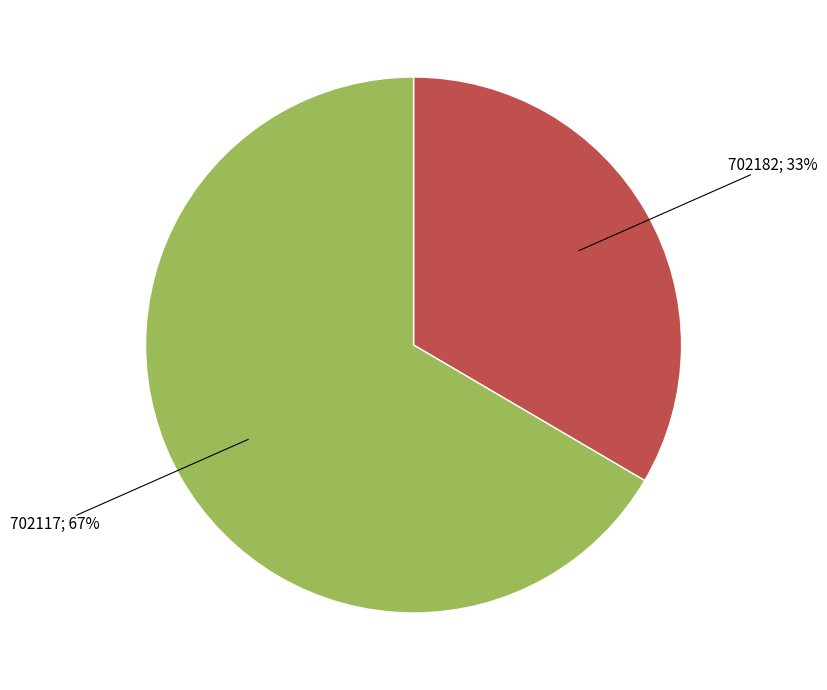

Is there a majority slice in this chart?

Yes